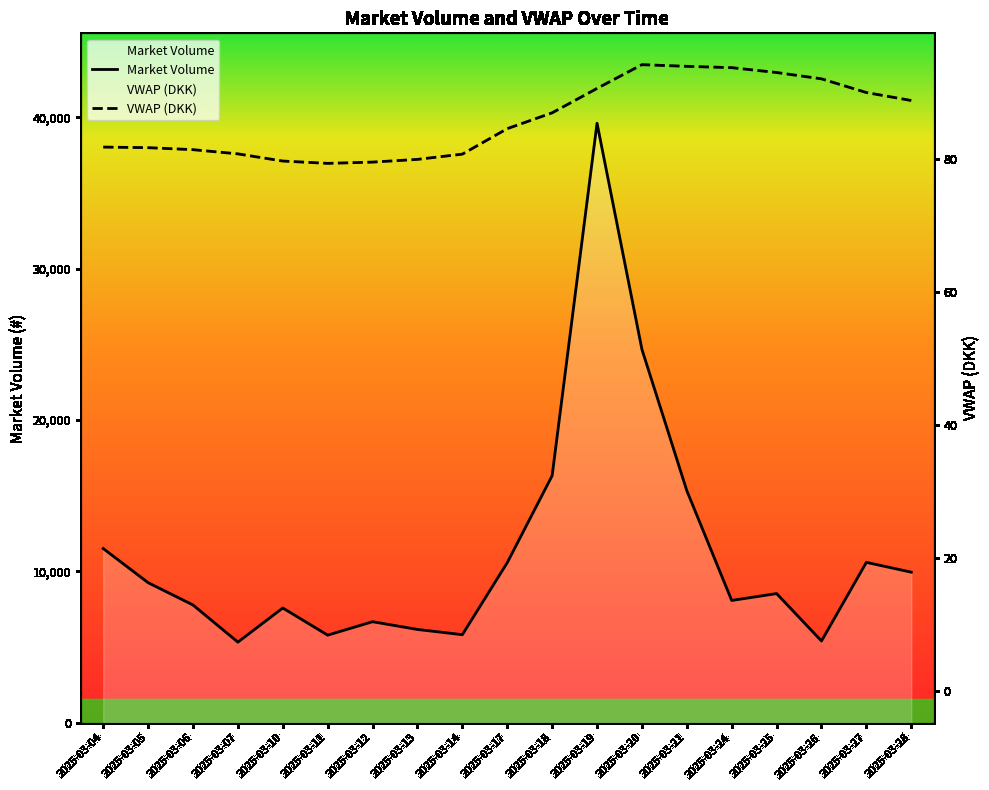

At which category does VWAP (DKK) reach its first local peak?

2025-03-20